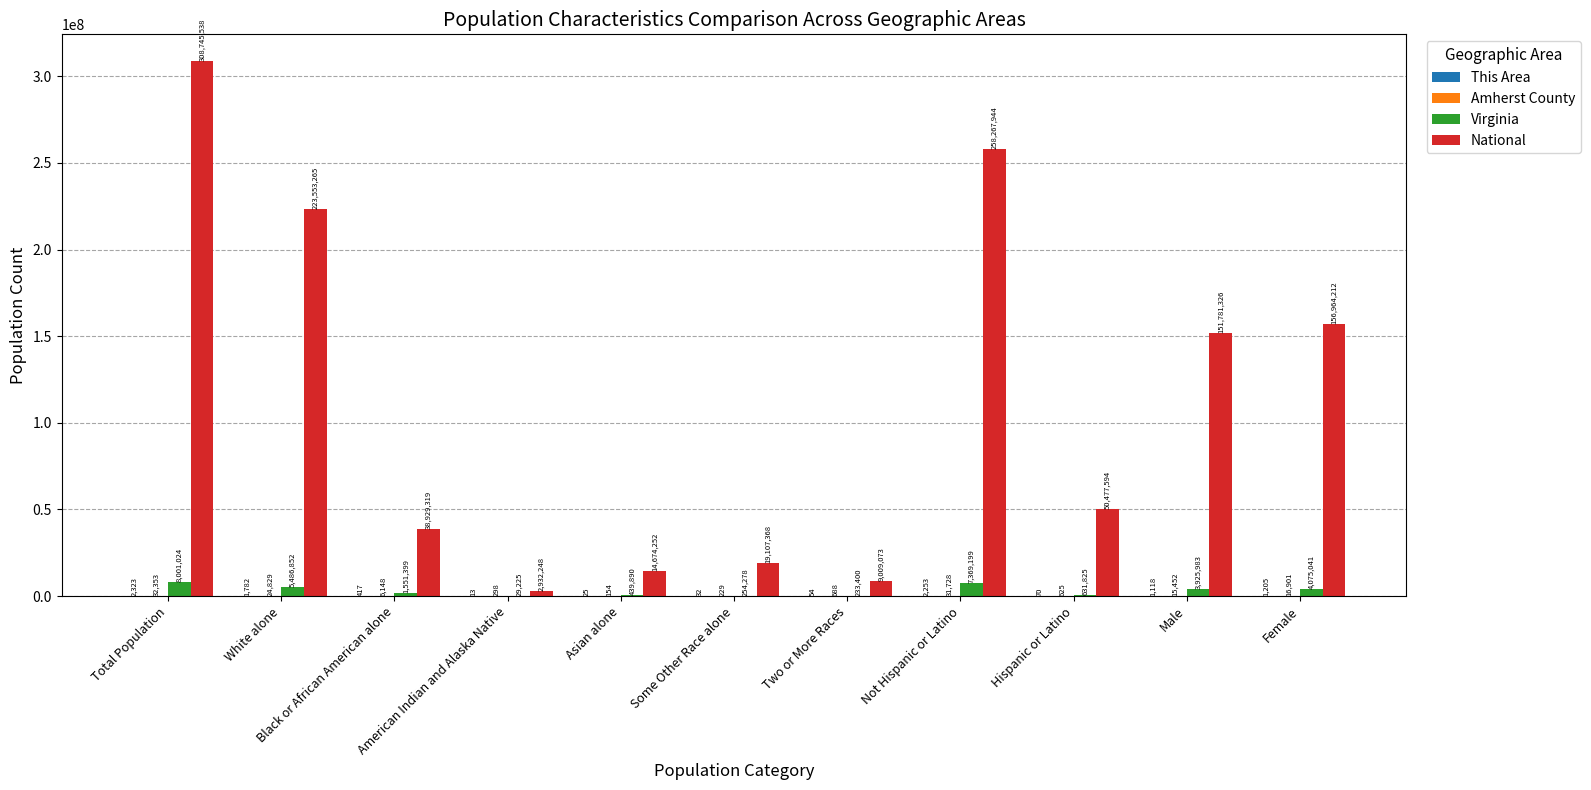

How many data points does each series have?

11